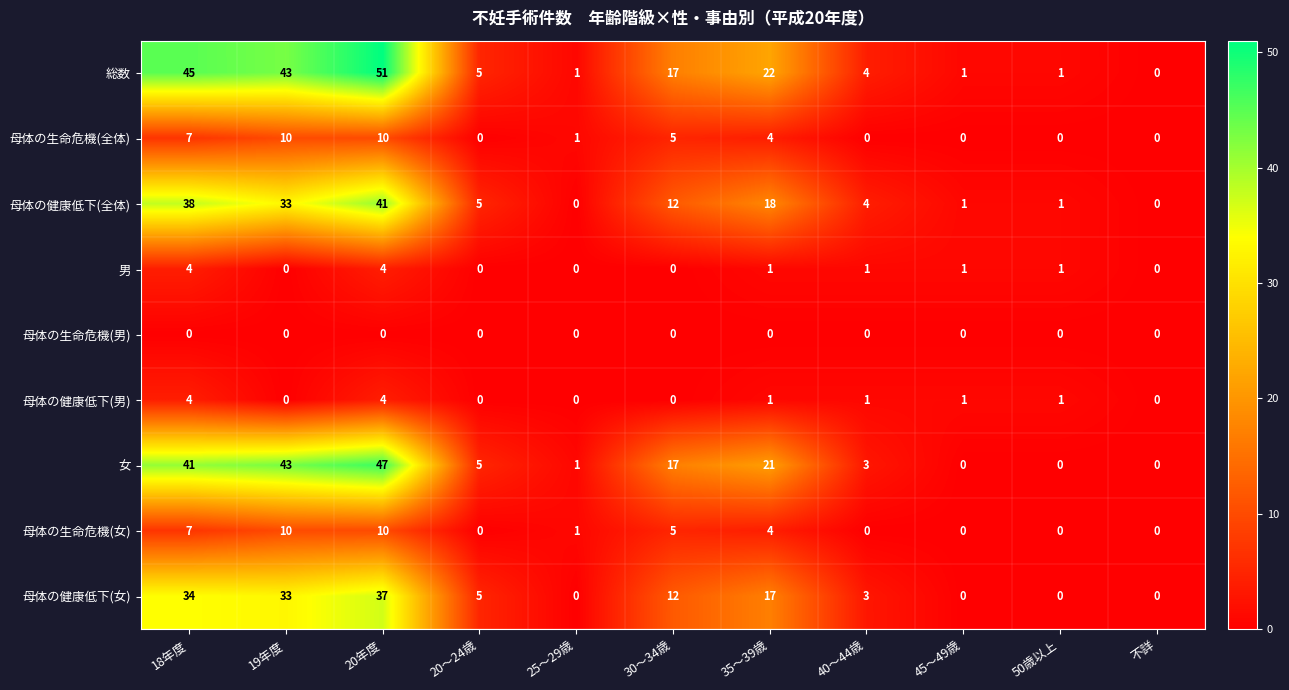

How many positive values does the 母体の健康低下(女) series have?

7